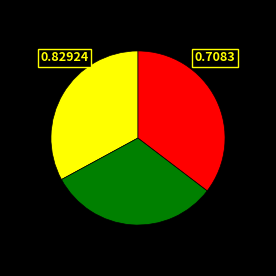

Is there any slice that represents more than half of the pie?

No